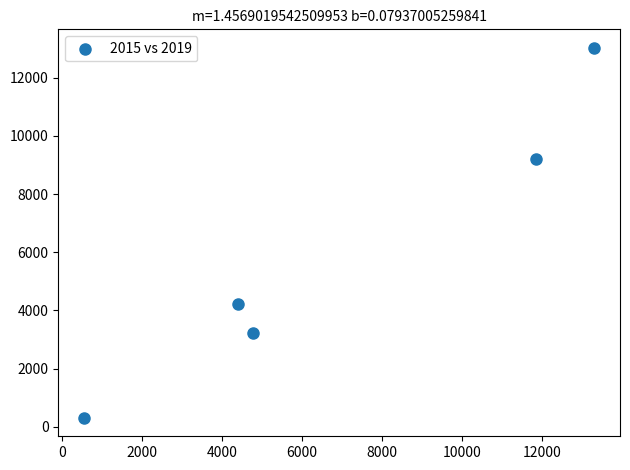

What is the average Y value?

5995